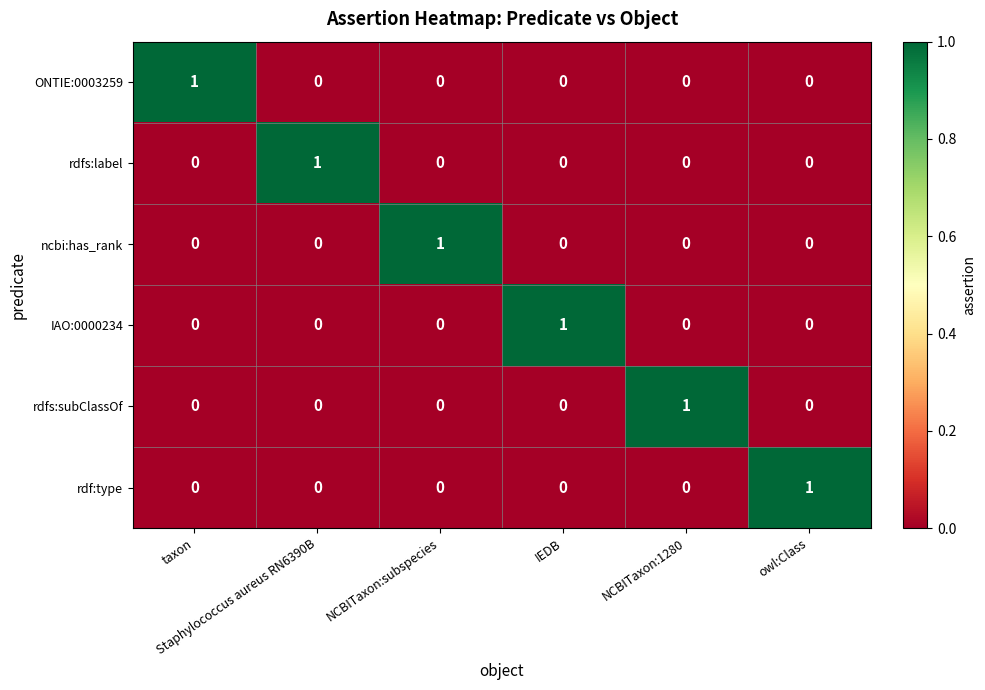

How many ncbi:has_rank values are between 0 and 1?

6